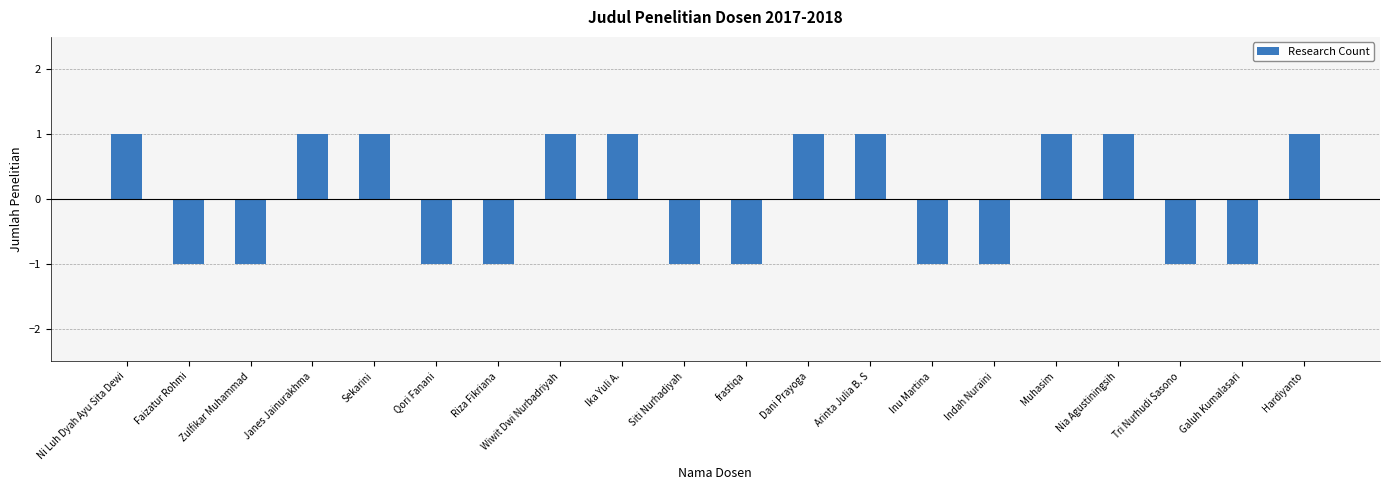

Does the chart contain stacked bars?

No